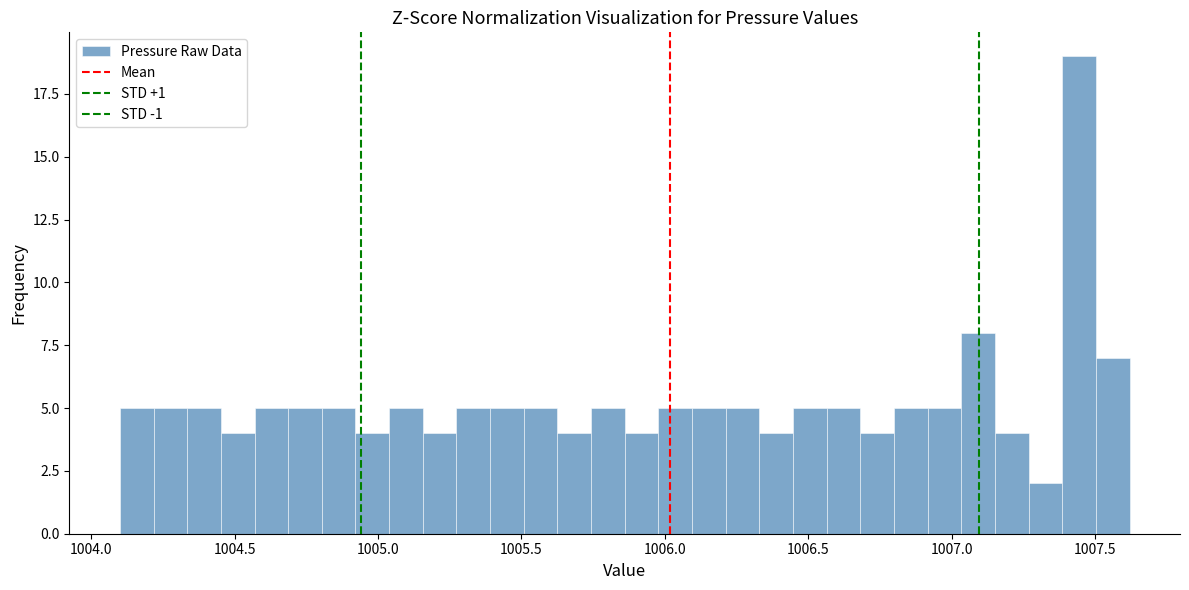

Around what value on the x-axis is the tallest bar? Give the approximate position of its centre, as read against the axis.

1007.45